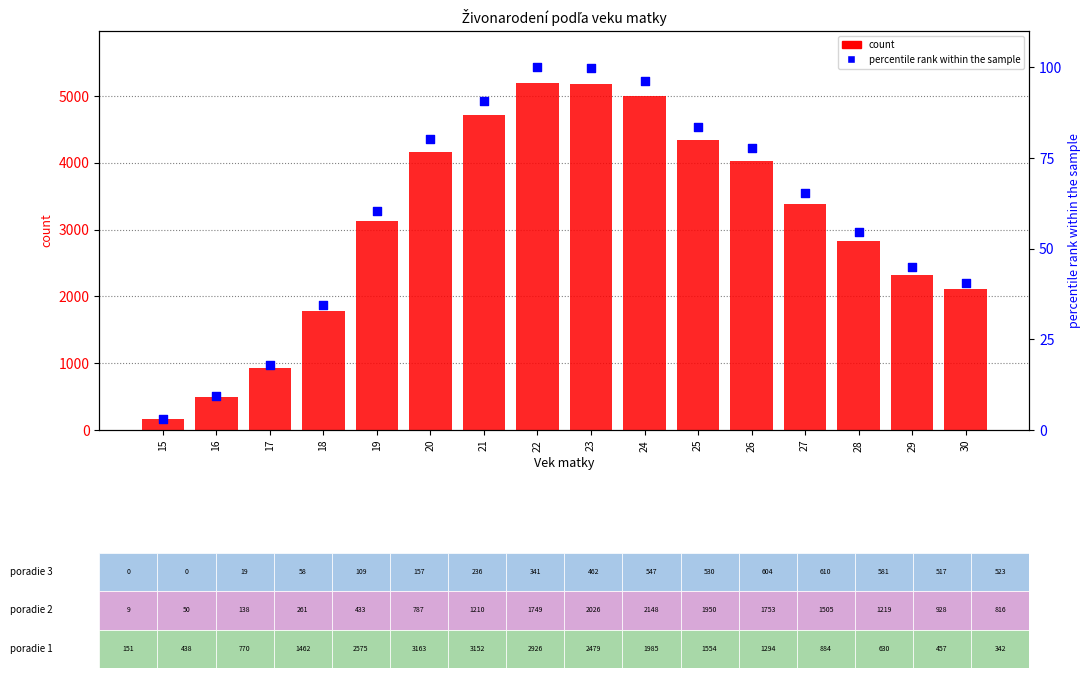

At which category is the sum across all series the highest?

22